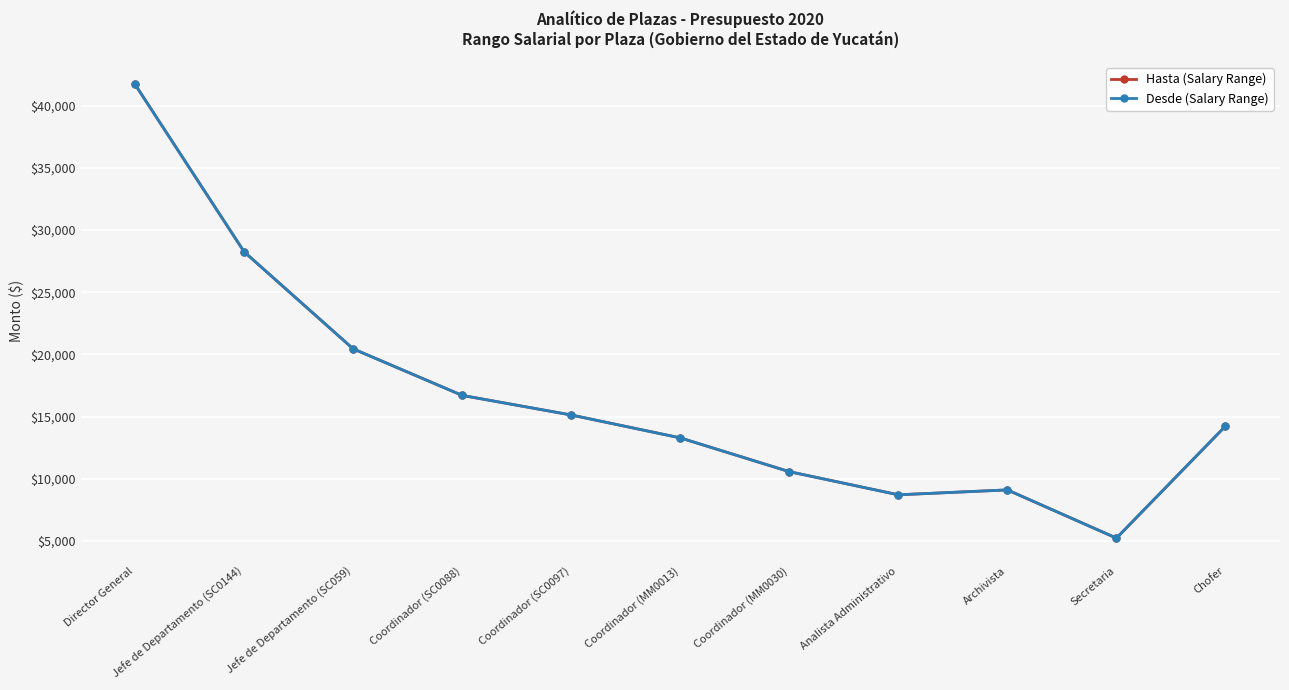

At which category is the sum across all series the highest?

Director General